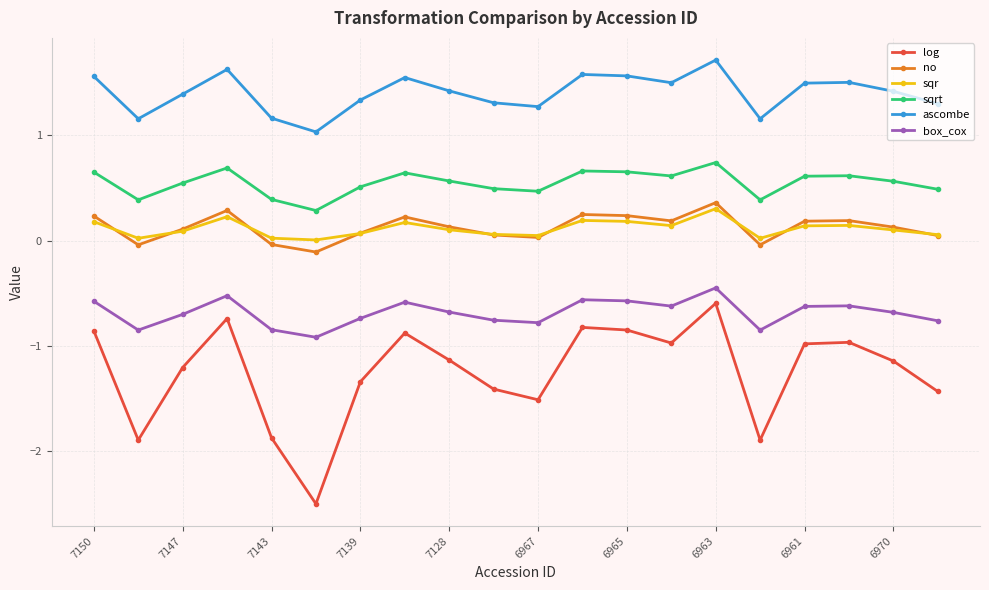

What is the difference between the maximum and minimum values in the sqr series?

0.3